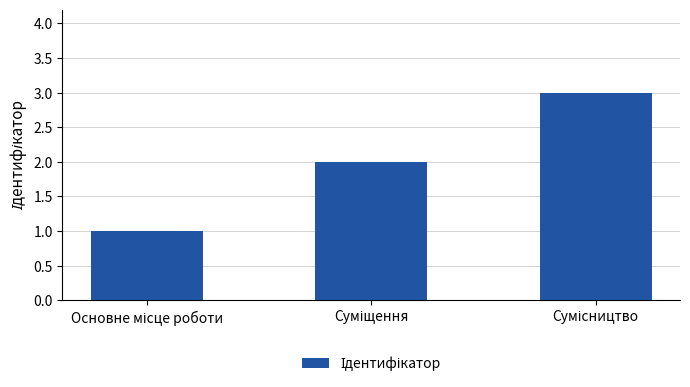

Count the values in the range 1 to 3.

3